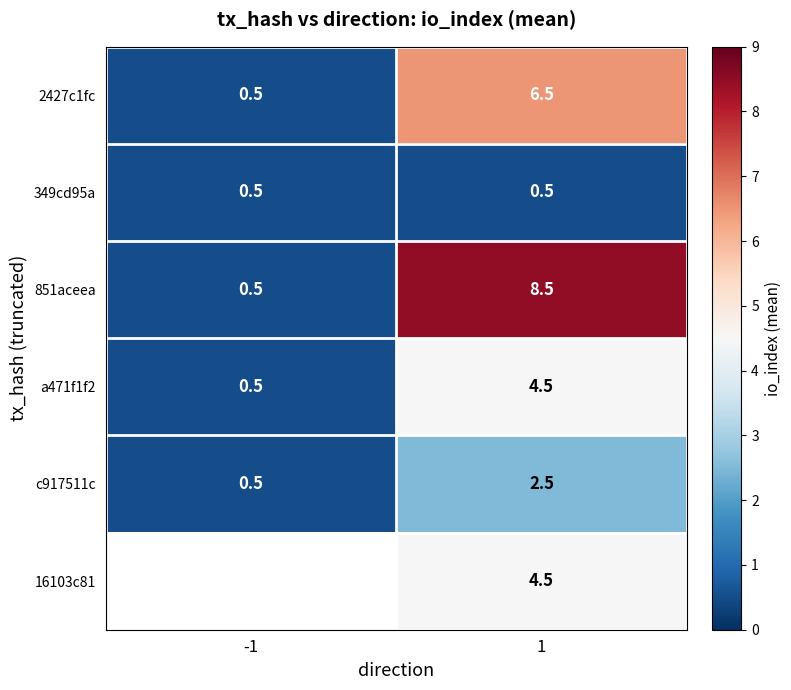

At which category is the sum across all series the highest?

1